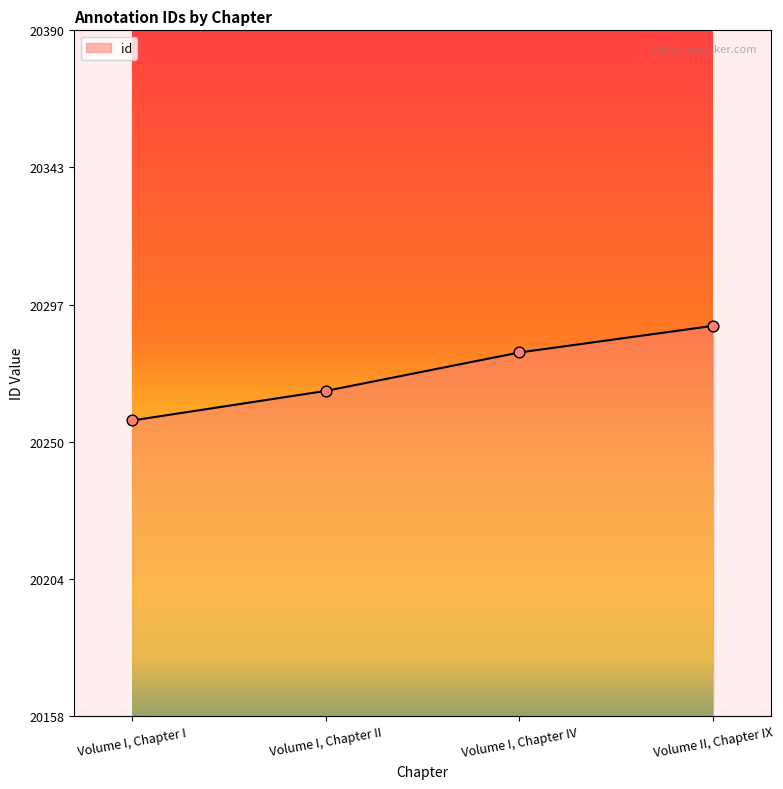

Approximately how many times larger is the value at Volume I, Chapter I compared to Volume I, Chapter II?

1.0